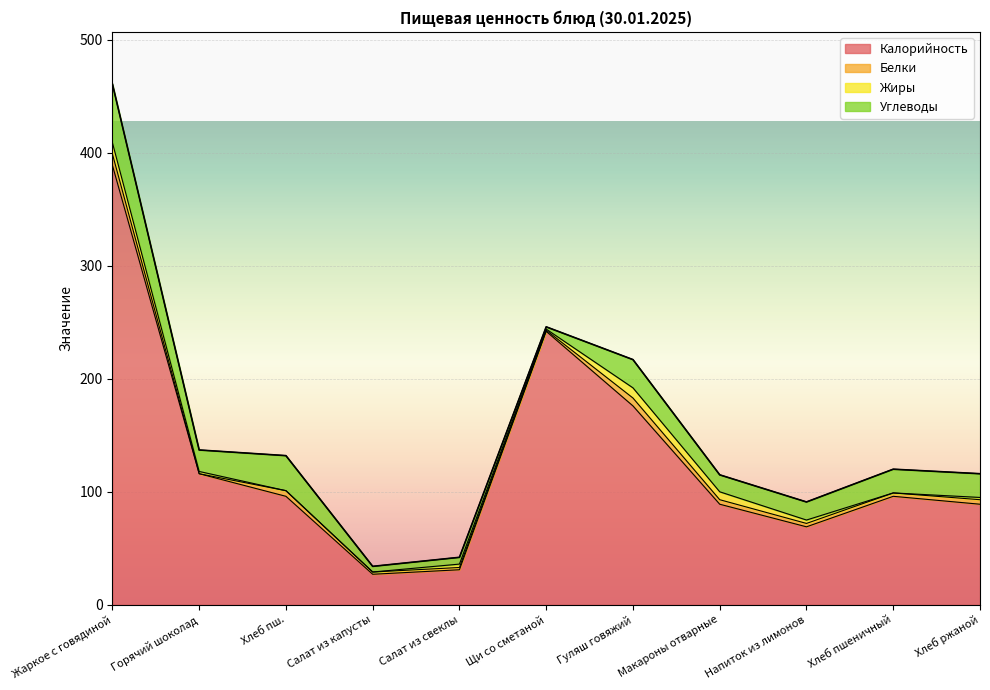

What value does the Калорийность series have at Жаркое с говядиной?

389